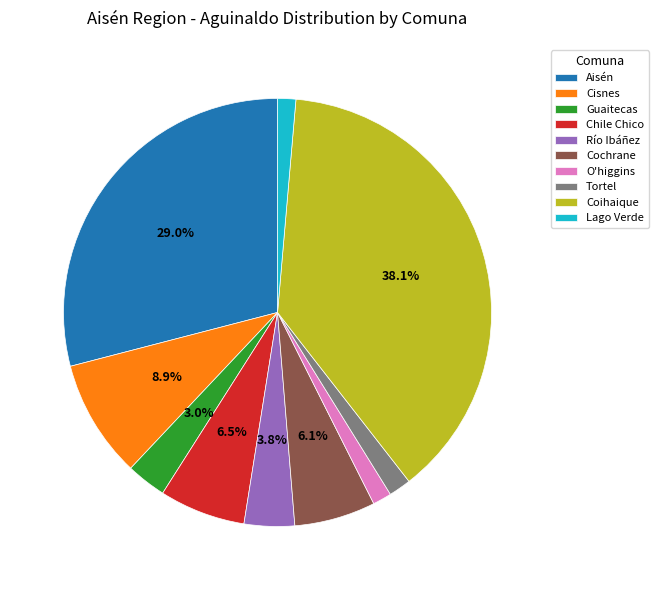

Is there a majority slice in this chart?

No